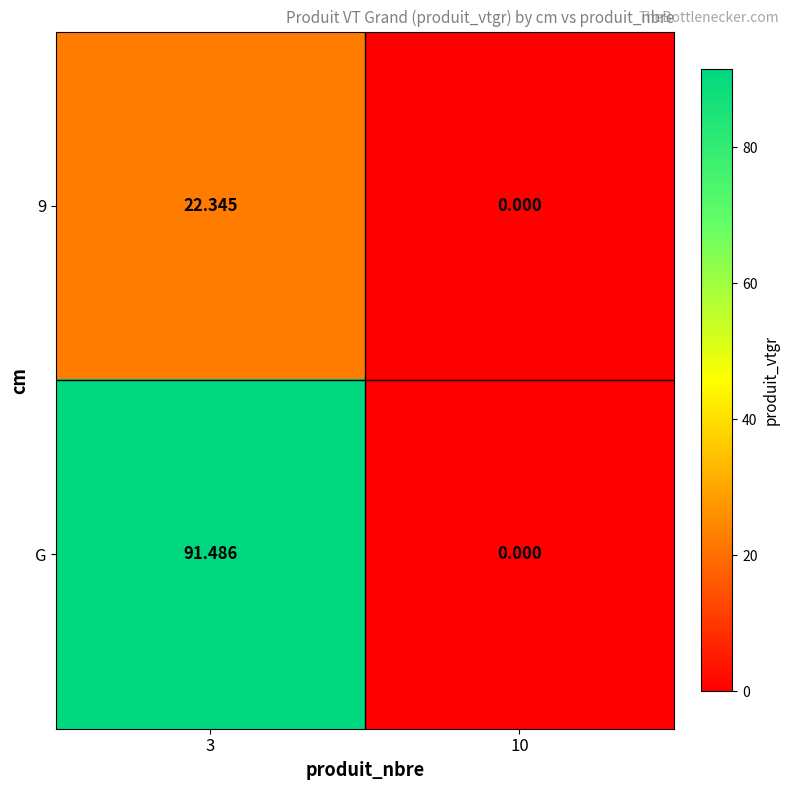

Which series changed the most between 3 and 10?

G